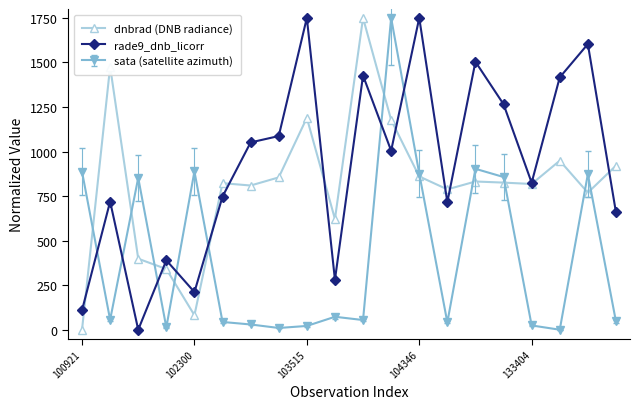

Which series ends up on top after the final intersection of rade9_dnb_licorr and dnbrad (DNB radiance)?

dnbrad (DNB radiance)